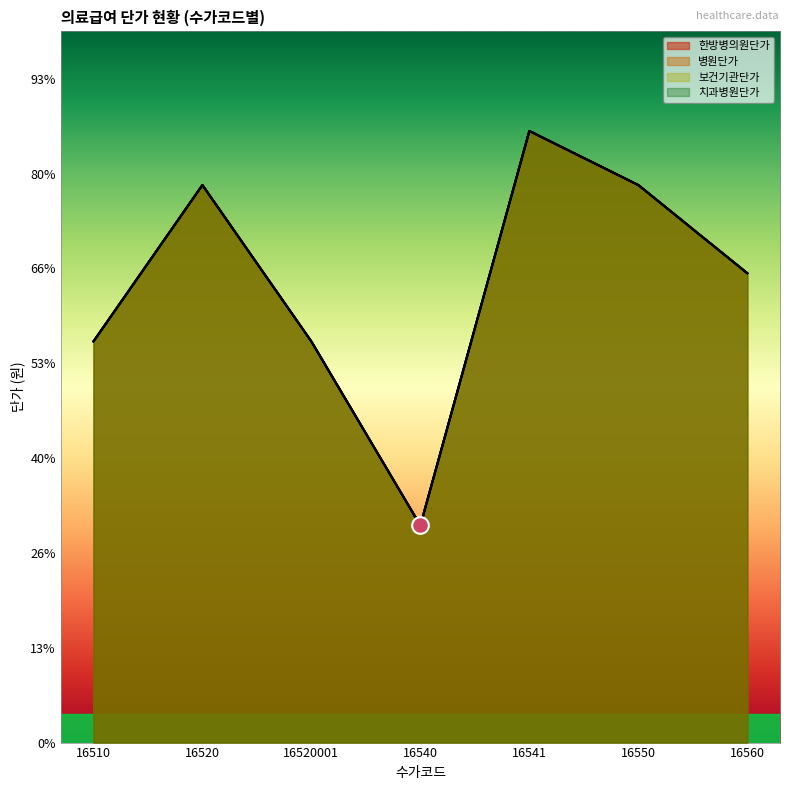

Does the chart display data point markers on the line(s)?

No